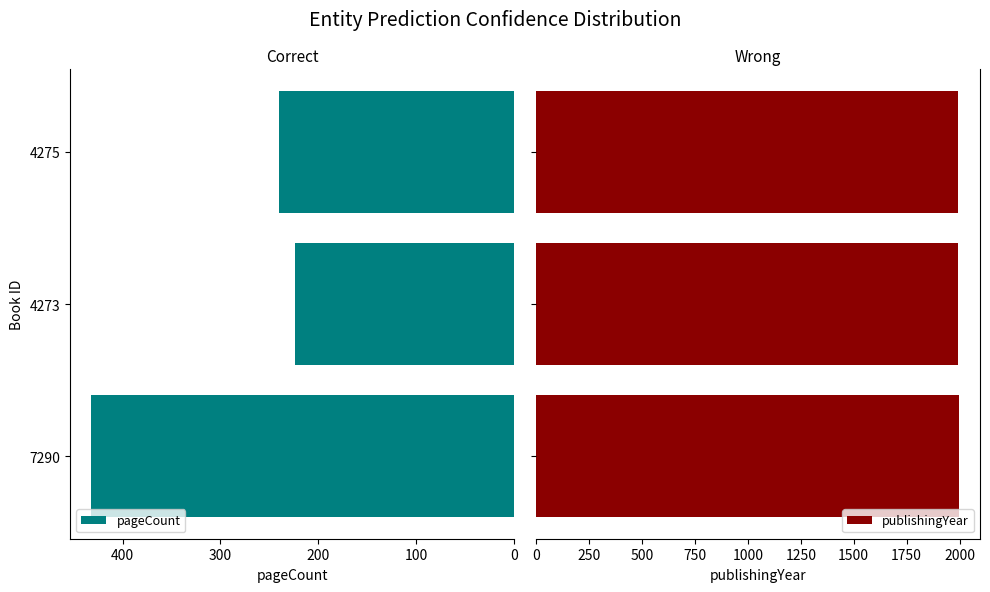

Reading right to left, transcribe all the data shown in this chart.

pageCount: 240	224	432
publishingYear: 1993	1993	1997